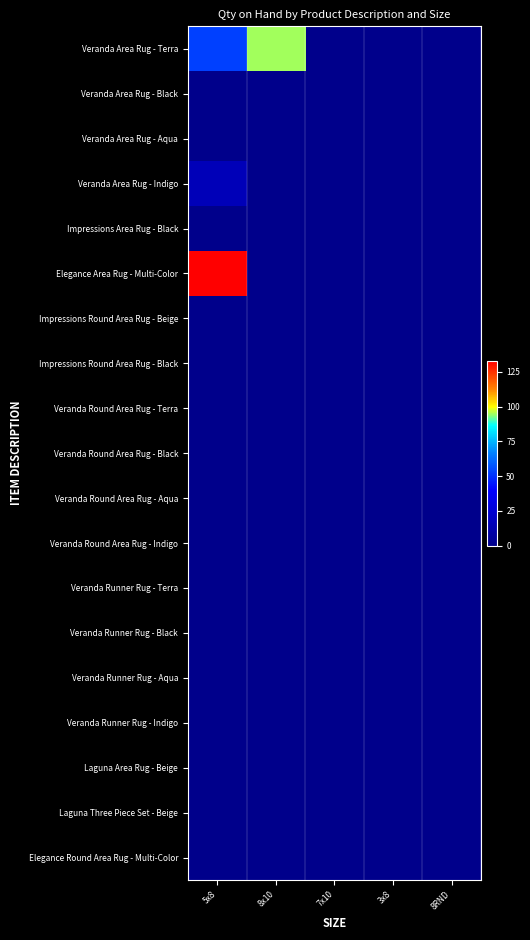

Between 5x8 and 7x10, which series saw the biggest shift?

Elegance Area Rug - Multi-Color